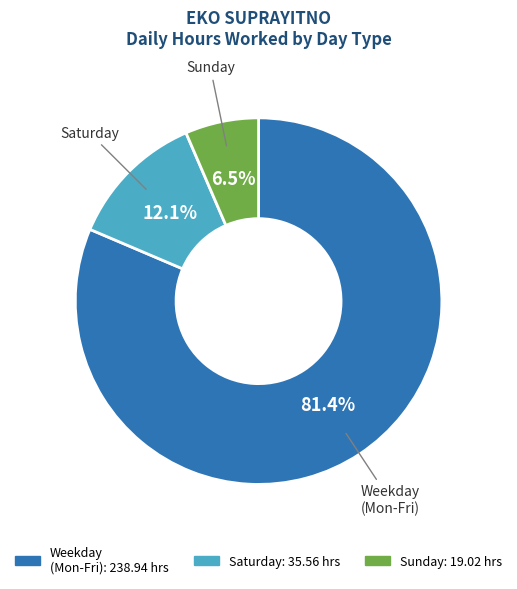

Does any single category account for the majority?

Yes